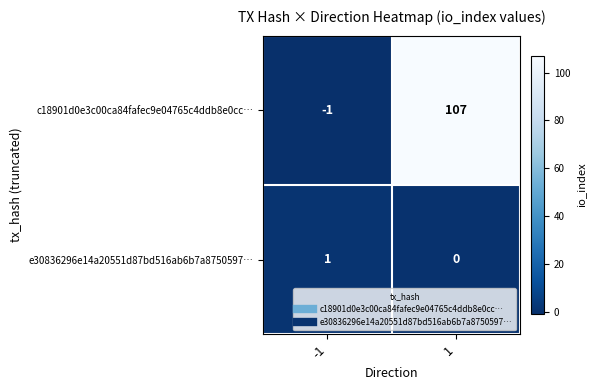

Reading left to right, what are all the values shown in this chart?

c18901d0e3c00ca84fafec9e04765c4ddb8e0cc…: -1	107
e30836296e14a20551d87bd516ab6b7a8750597…: 1	0